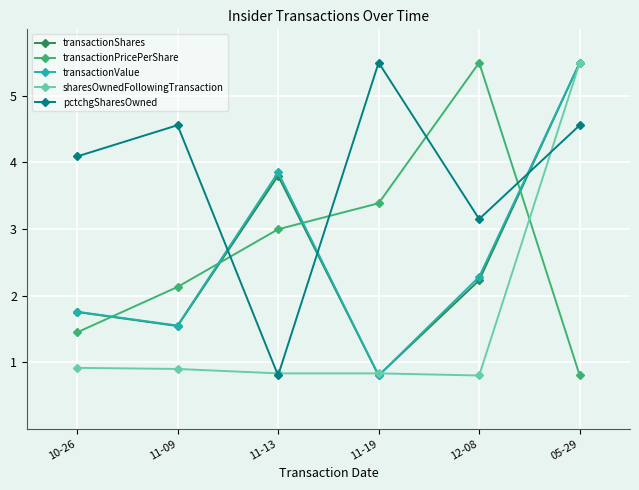

Which category has the highest value in the pctchgSharesOwned series?

11-19